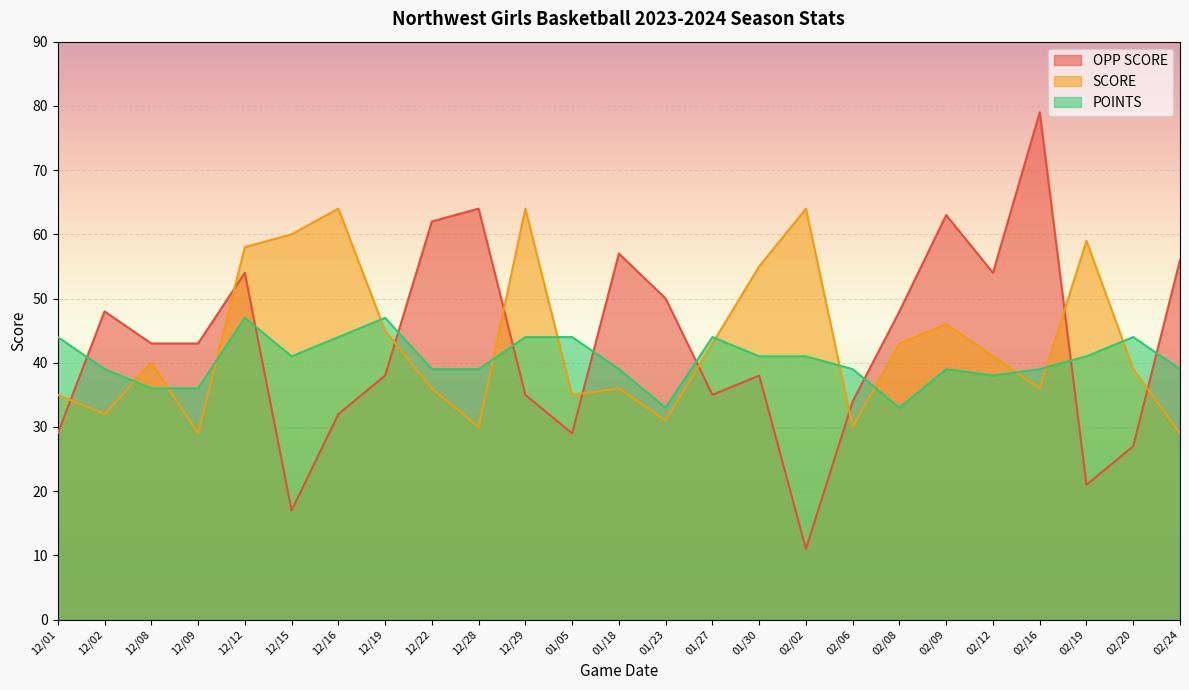

Is it true that SCORE equals 64 at 12/29?

True